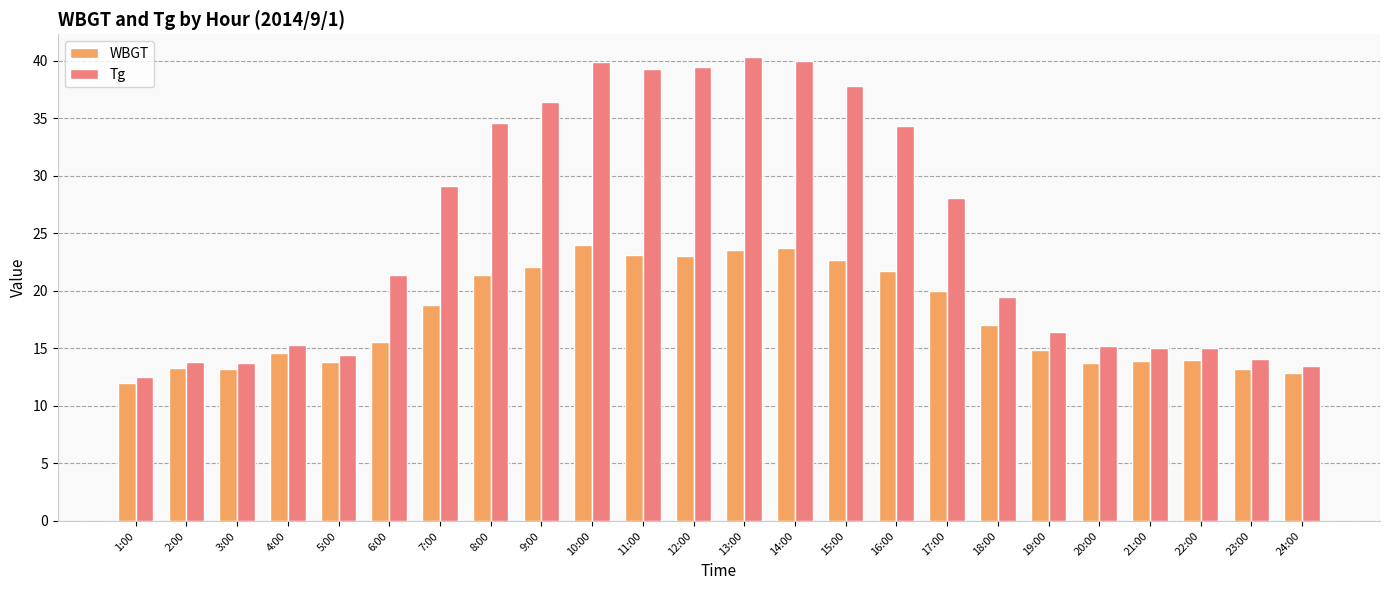

Which series has the largest total across all categories?

Tg